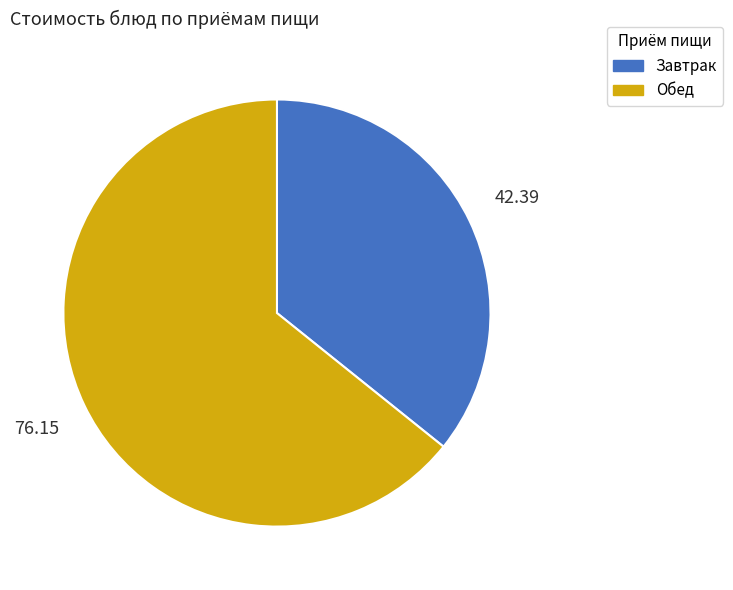

What is the majority slice?

Обед